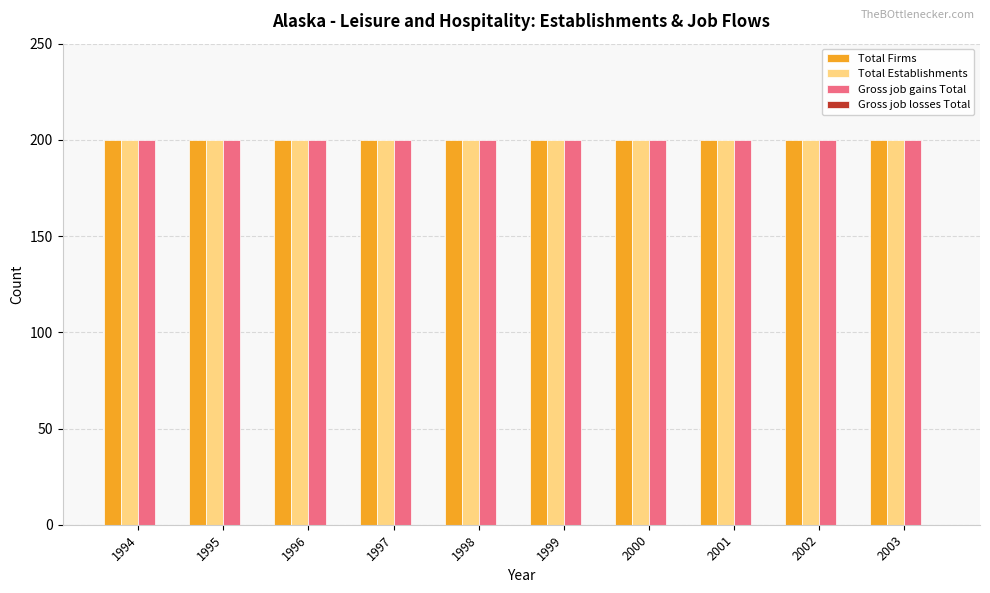

Is it true that Total Firms equals 351 at 1994?

False